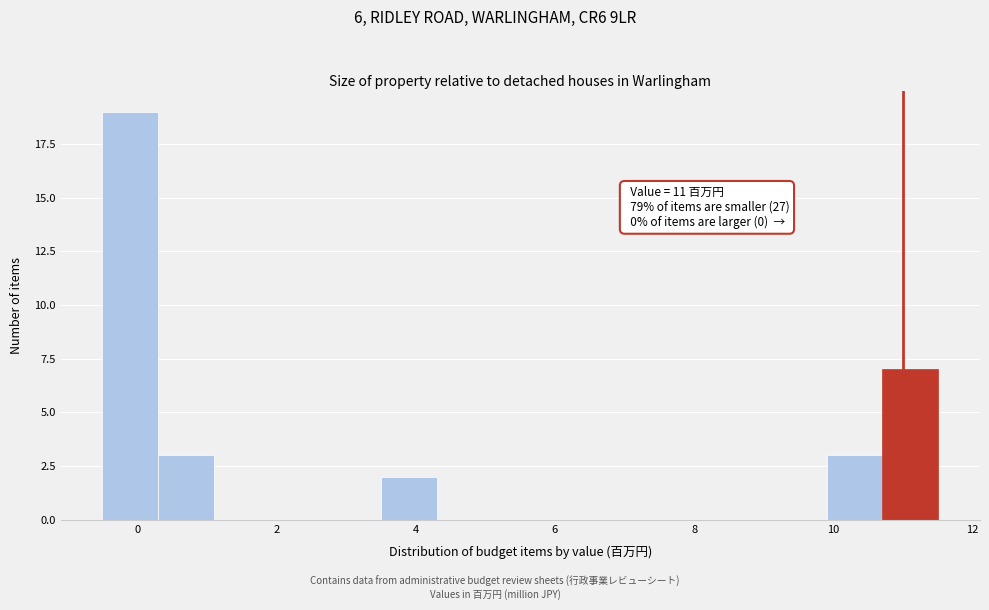

Over which range of the x-axis is the bar tallest?

-0.5 to 0.3